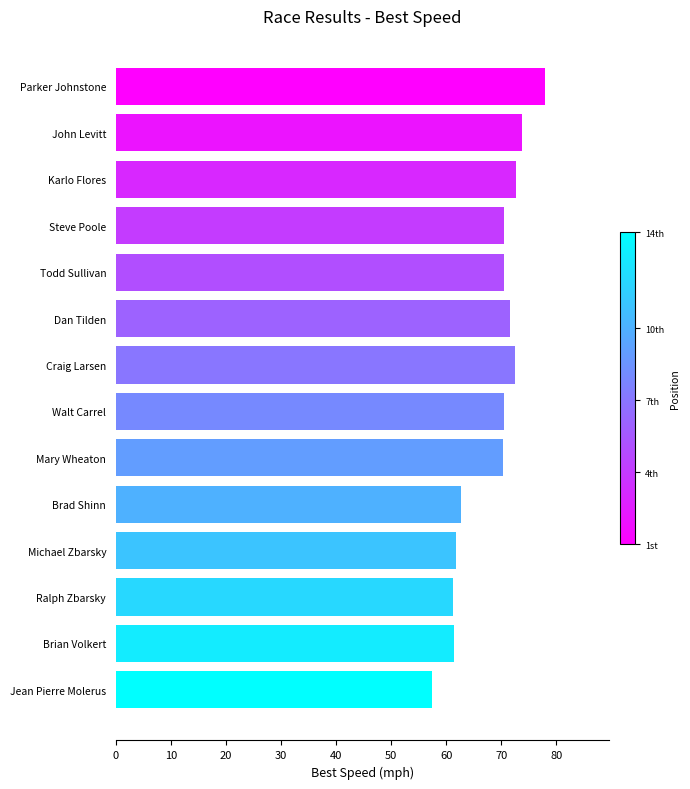

The chart shows a value of 70.5 at Todd Sullivan. True or false?

True